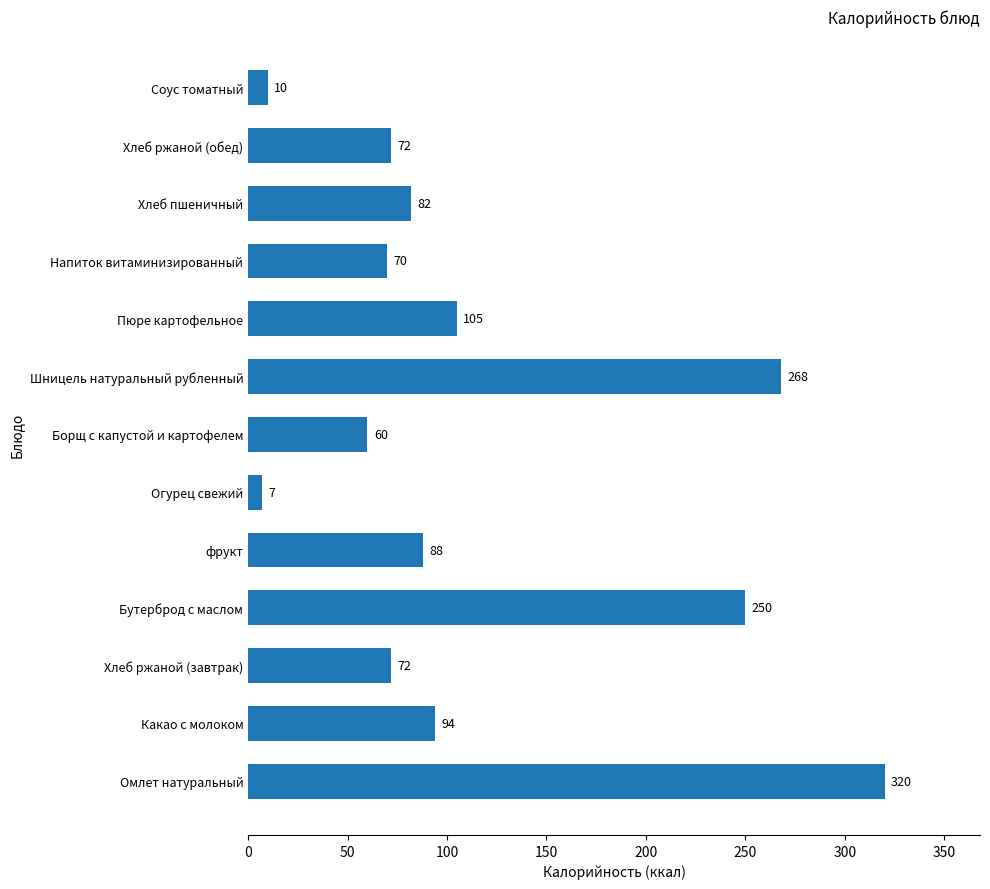

Which category has the lowest value across all series?

Огурец свежий